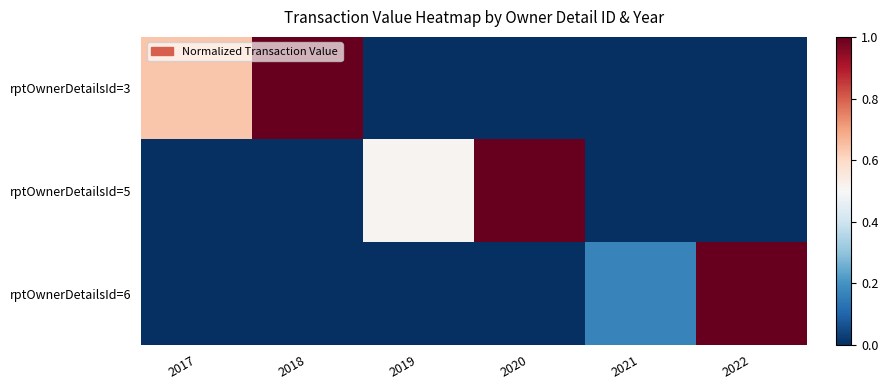

List the series in order of their overall mean, highest first.

rptOwnerDetailsId=3, rptOwnerDetailsId=5, rptOwnerDetailsId=6